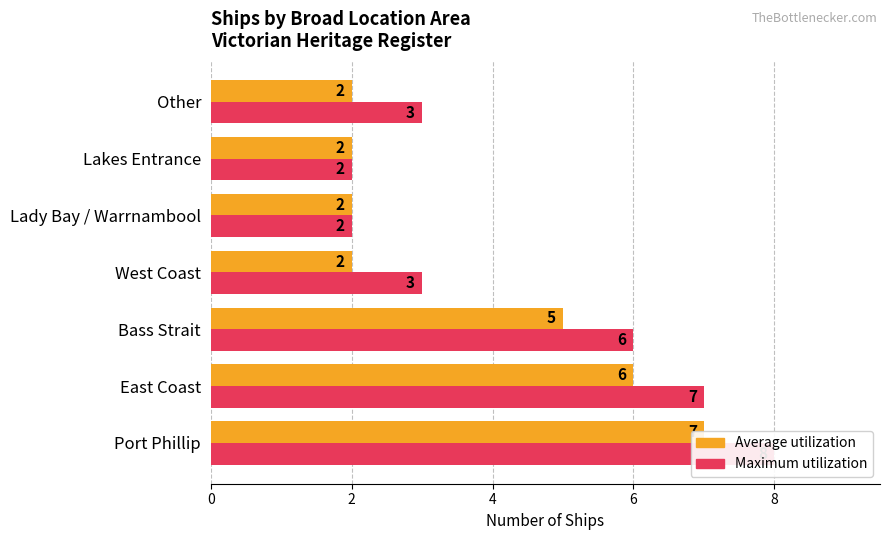

How many bars are there in each group?

2